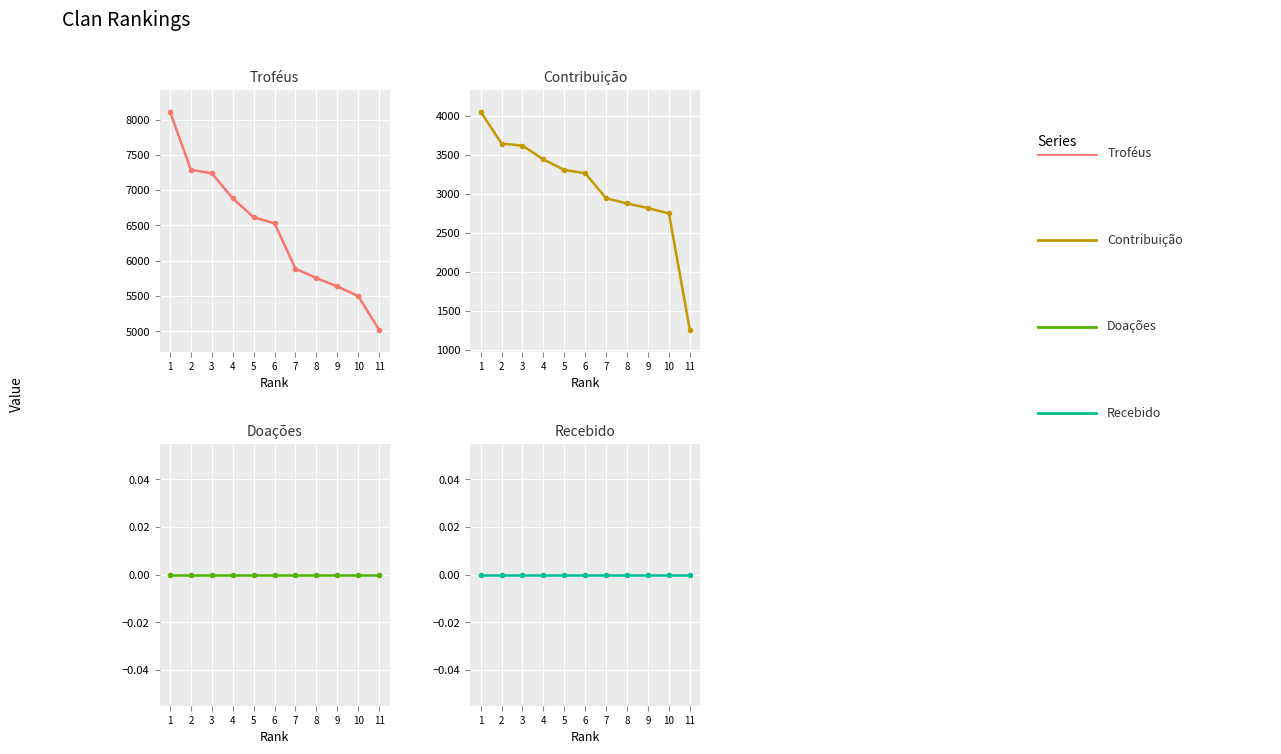

List the series in order of their peak value, highest first.

Troféus, Contribuição, Doações, Recebido